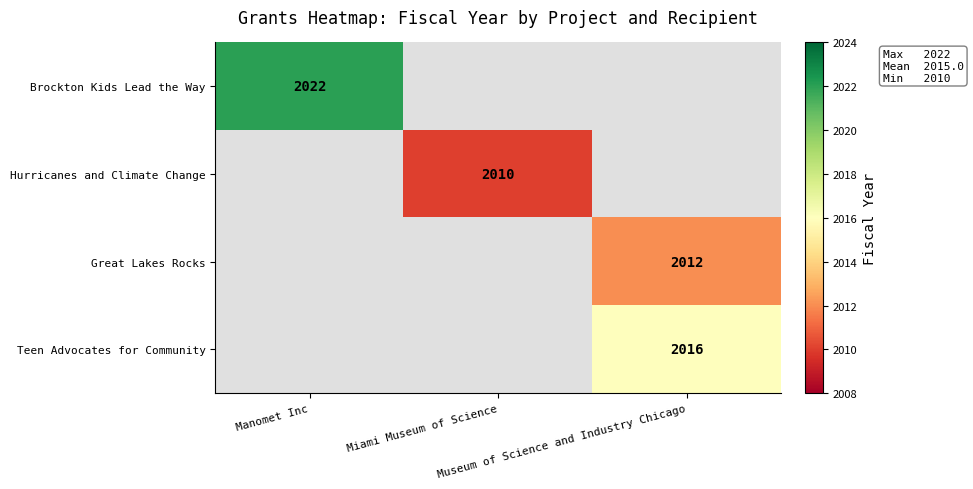

Which category has the highest value across all series?

Manomet Inc